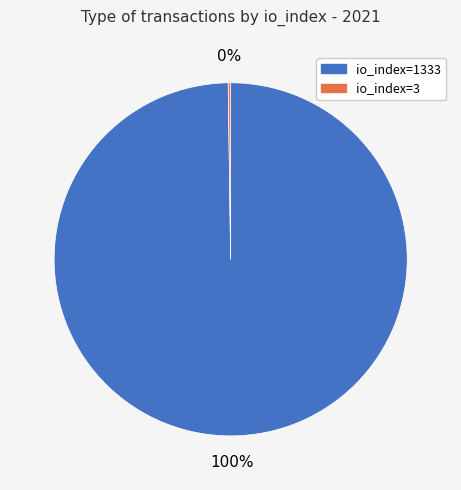

Is it true that io_index=1333 is 87% of the pie?

False